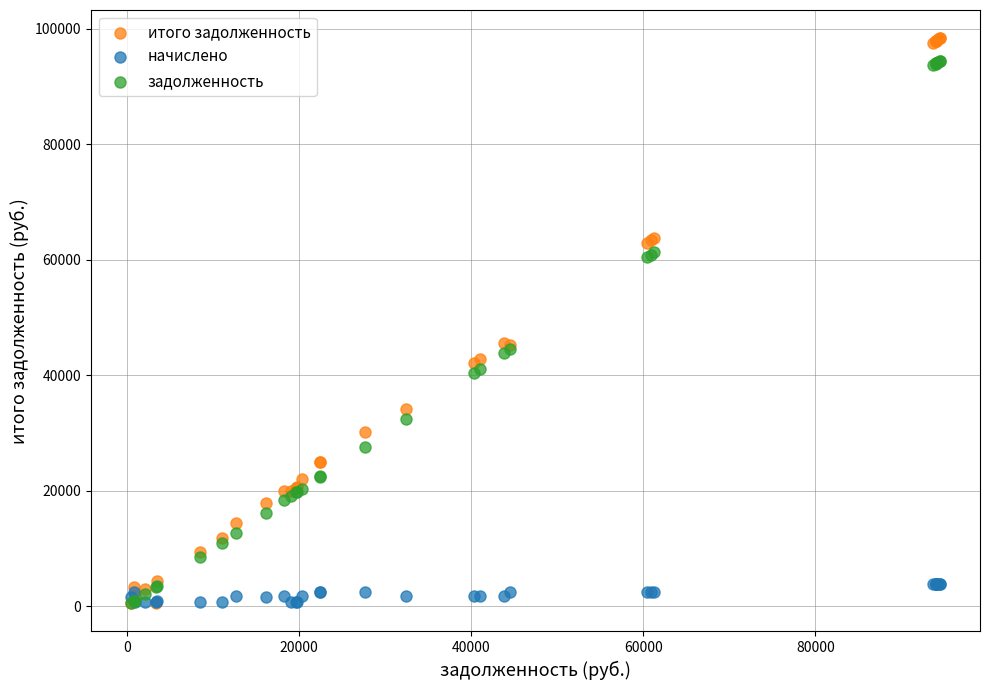

Which series has the largest Y range (max minus min)?

итого задолженность